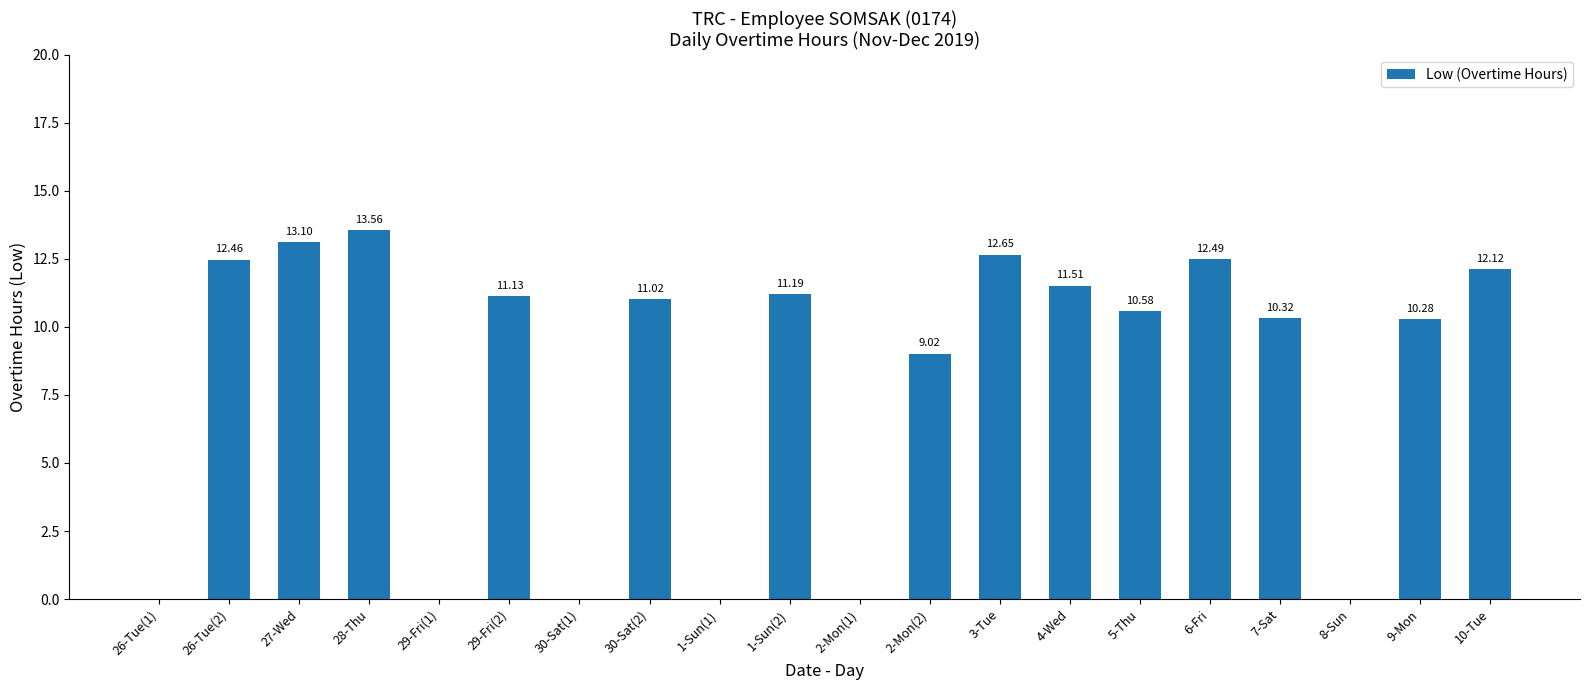

How many data points does each series have?

20